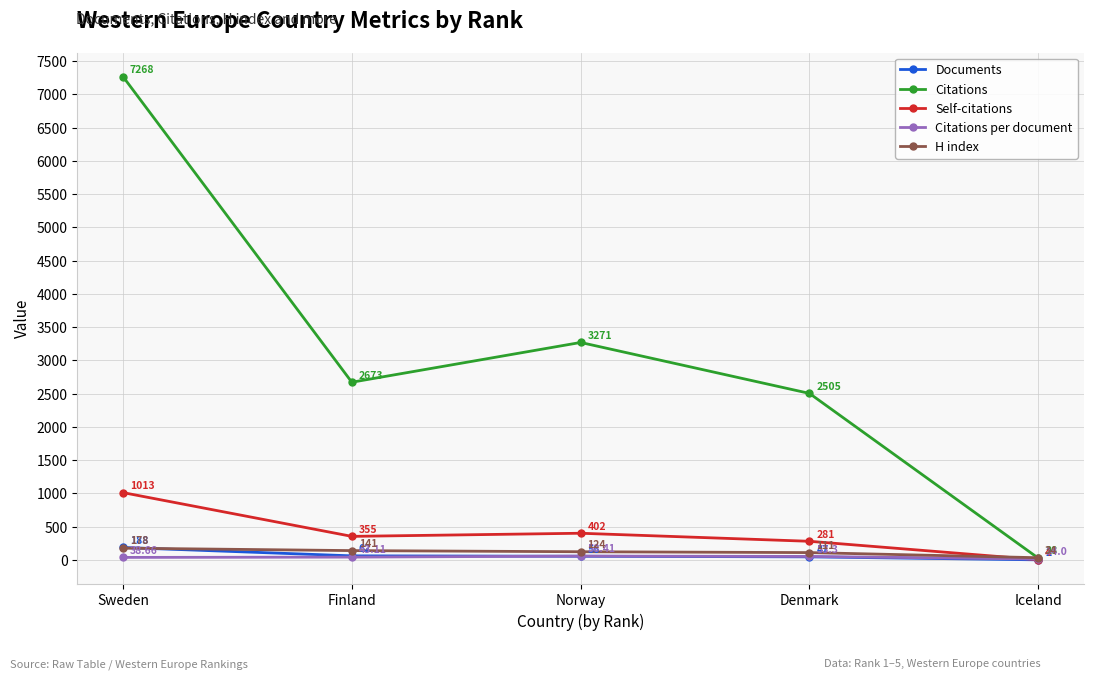

What is the sum of all Citations values?

15745.0